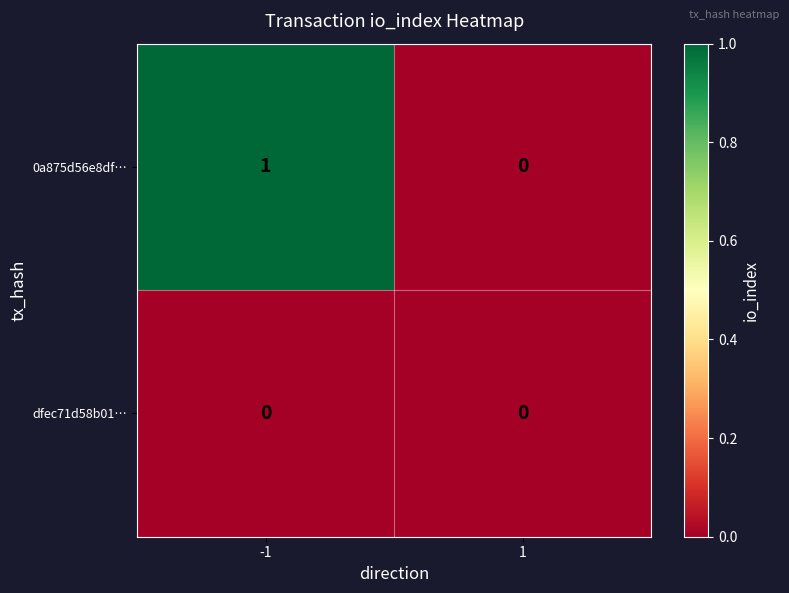

True or false: 0a875d56e8df… has a value of 1 at -1.

True